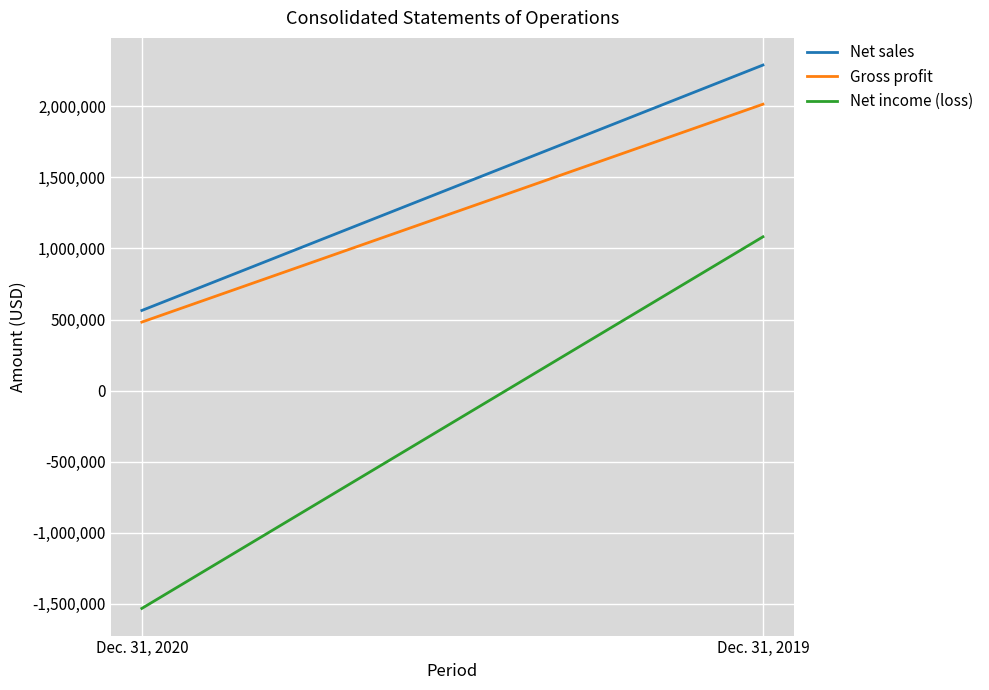

Is this an area chart (filled region under the line)?

No